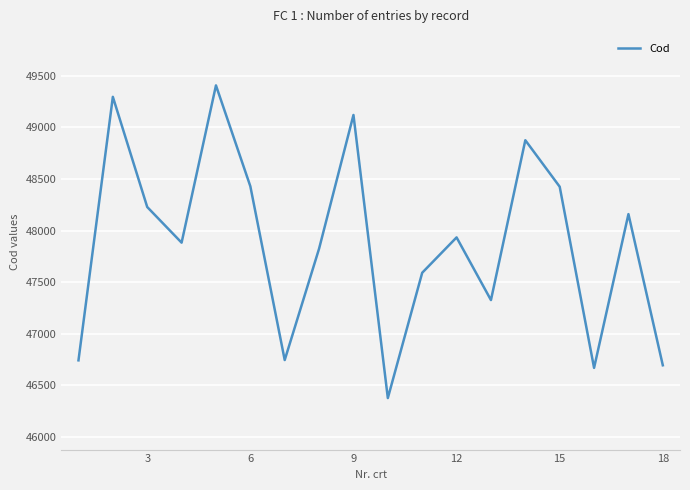

What is the minimum value shown in the chart?

46374